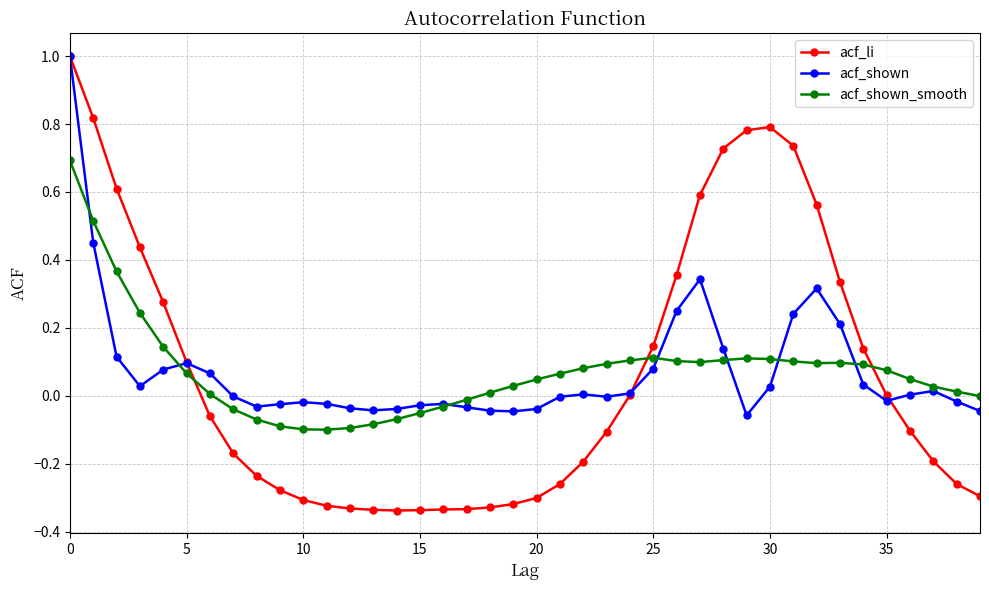

Which series has the widest spread of values?

acf_li